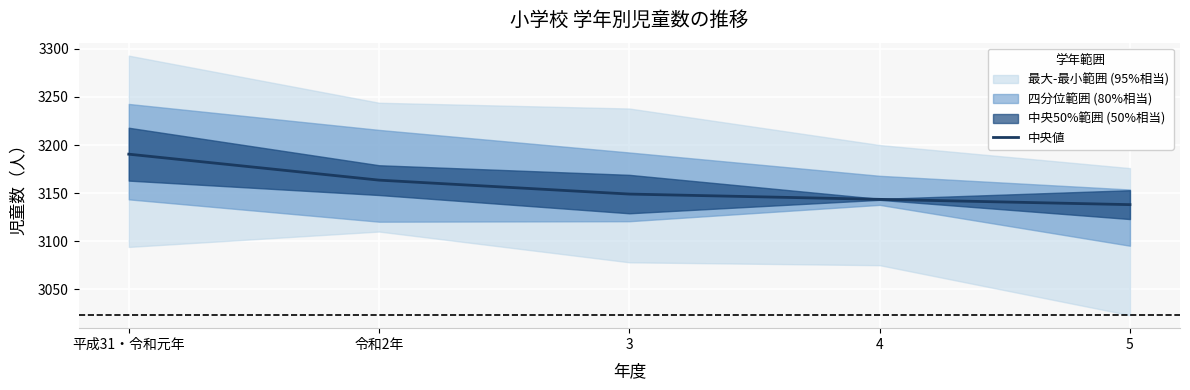

What is the difference between the values at 令和2年 and 3?

14.5